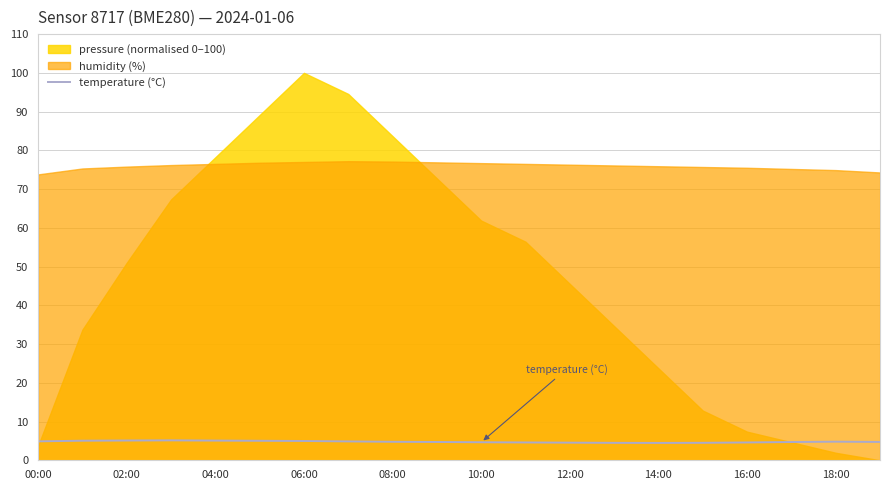

What is the lowest value of the temperature (°C) series?

4.5